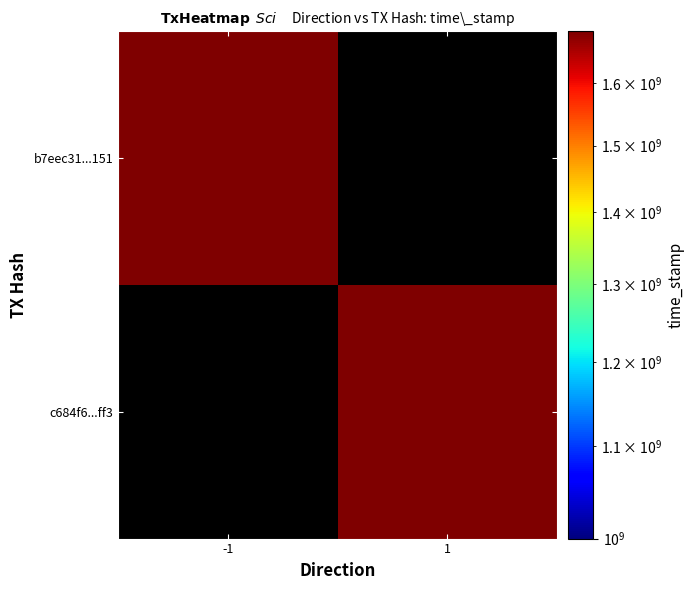

At how many categories does at least one series exceed 1687401274?

1